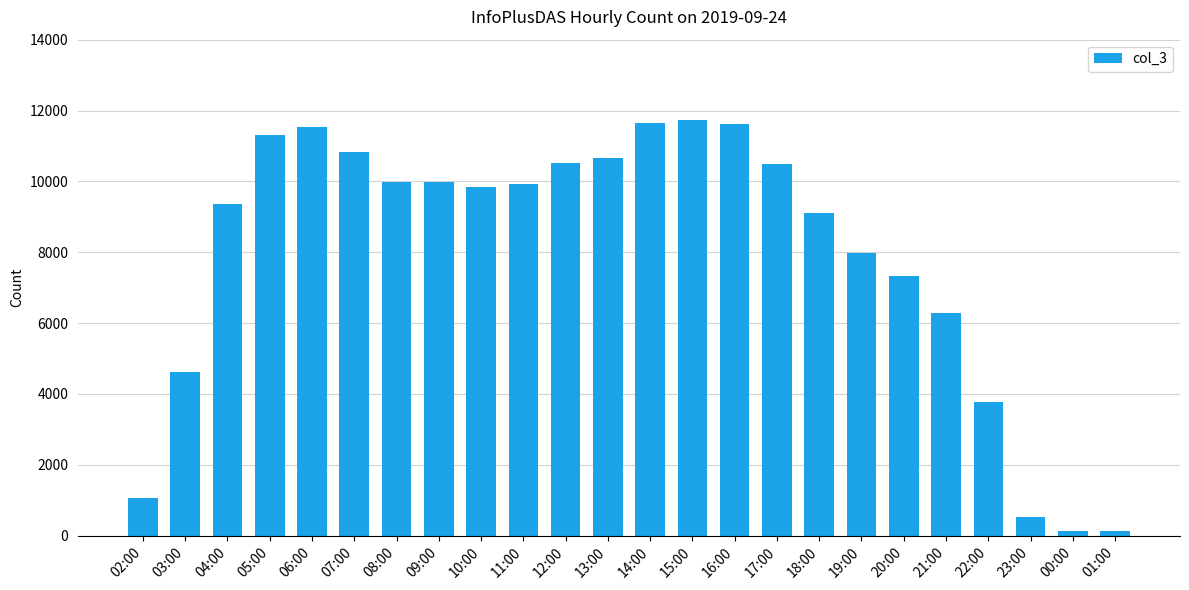

At which label does the data first exceed 9918?

05:00